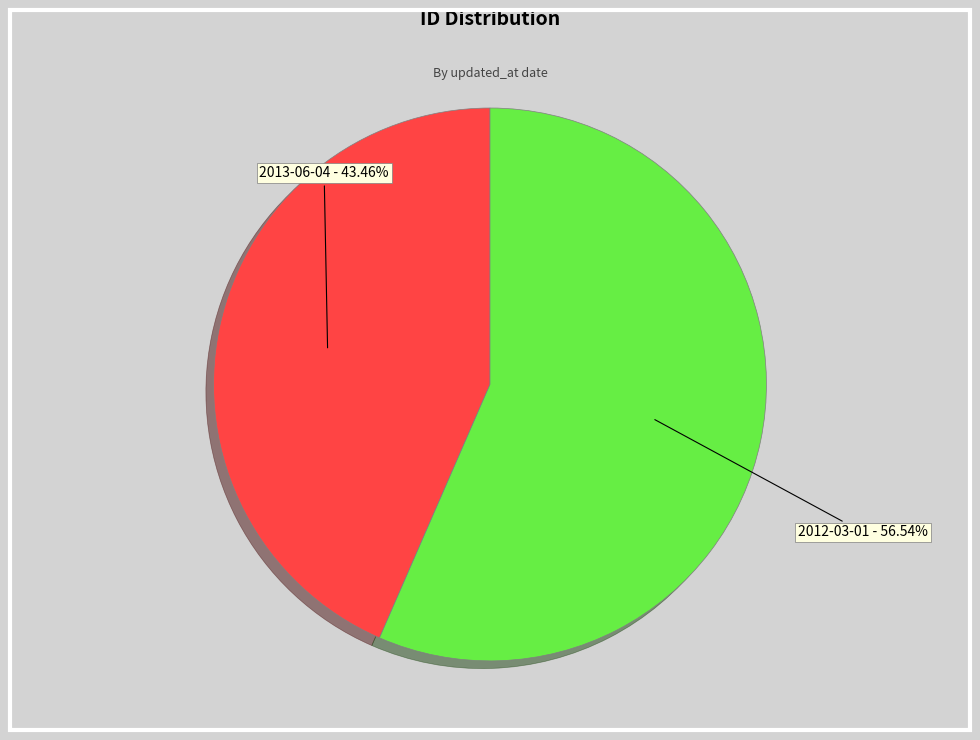

How many segments does this pie chart have?

2